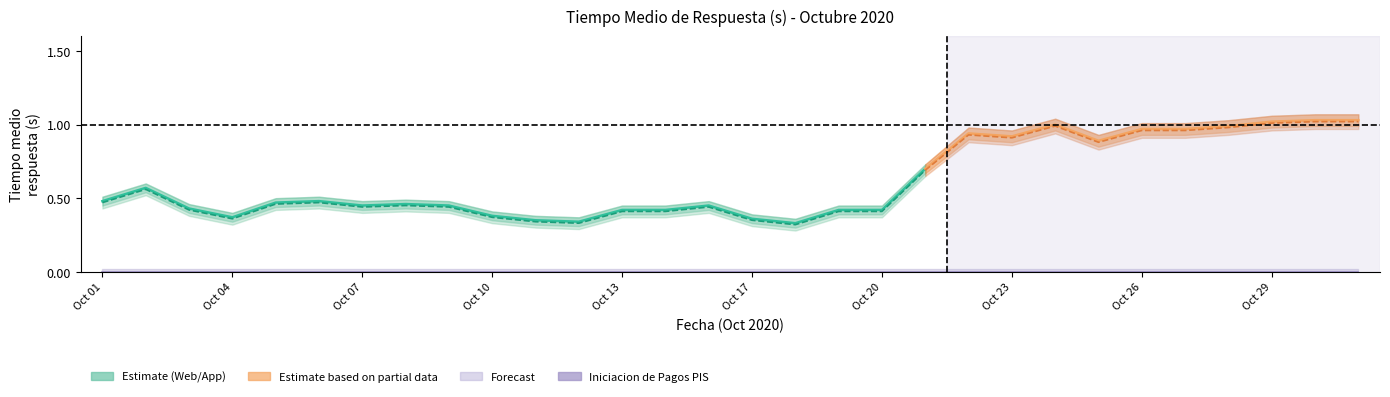

At how many categories does at least one series exceed 0?

30